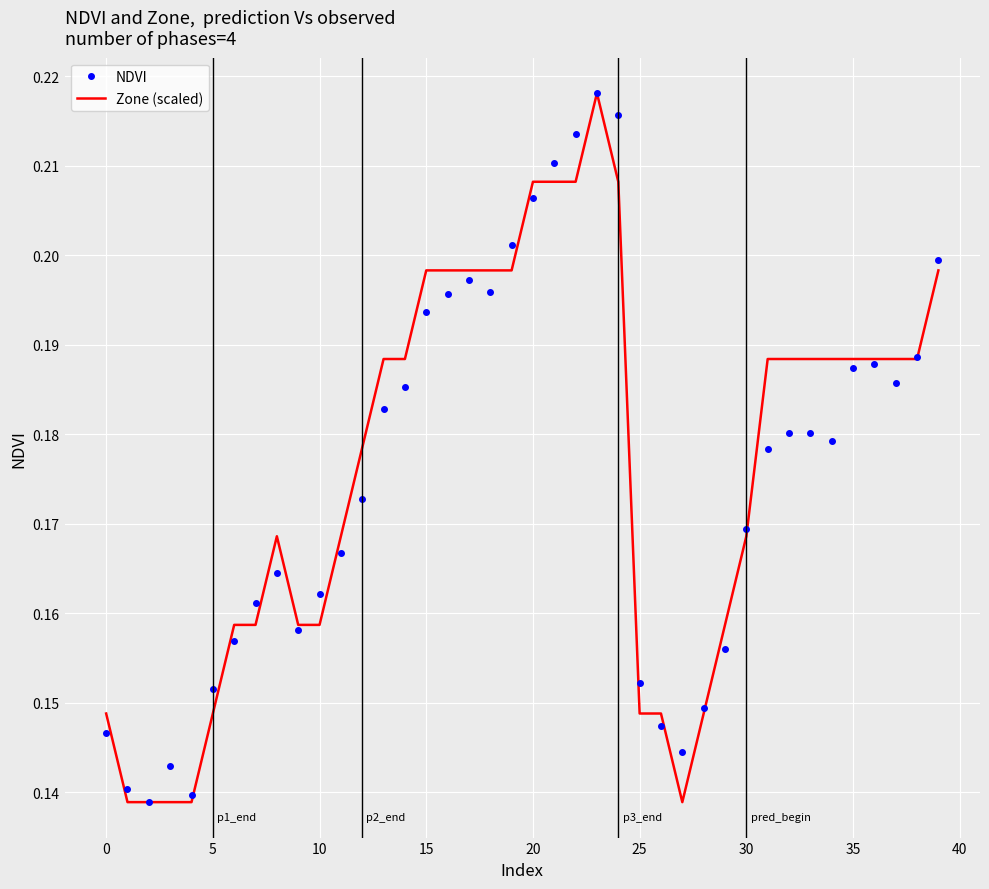

List the series in order of their peak value, lowest first.

NDVI, Zone (scaled)